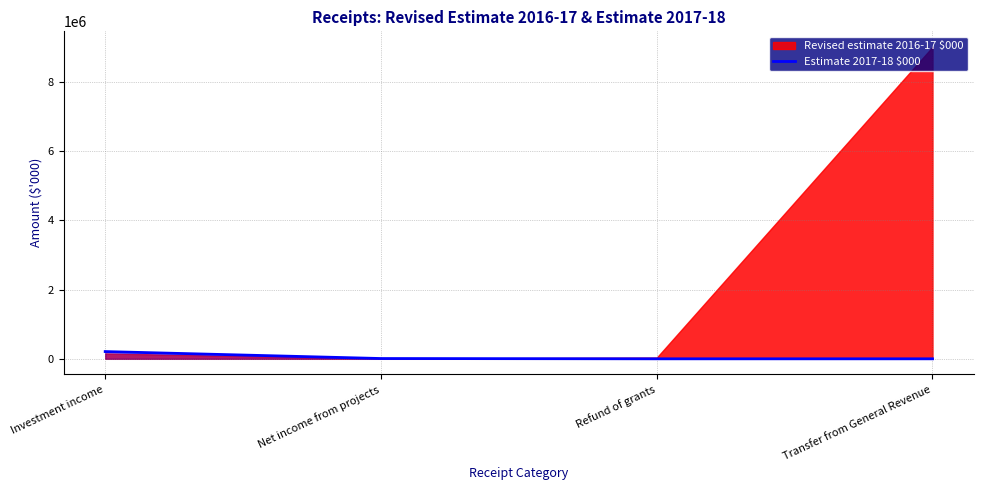

Which has a higher value, Investment income or Refund of grants?

Investment income